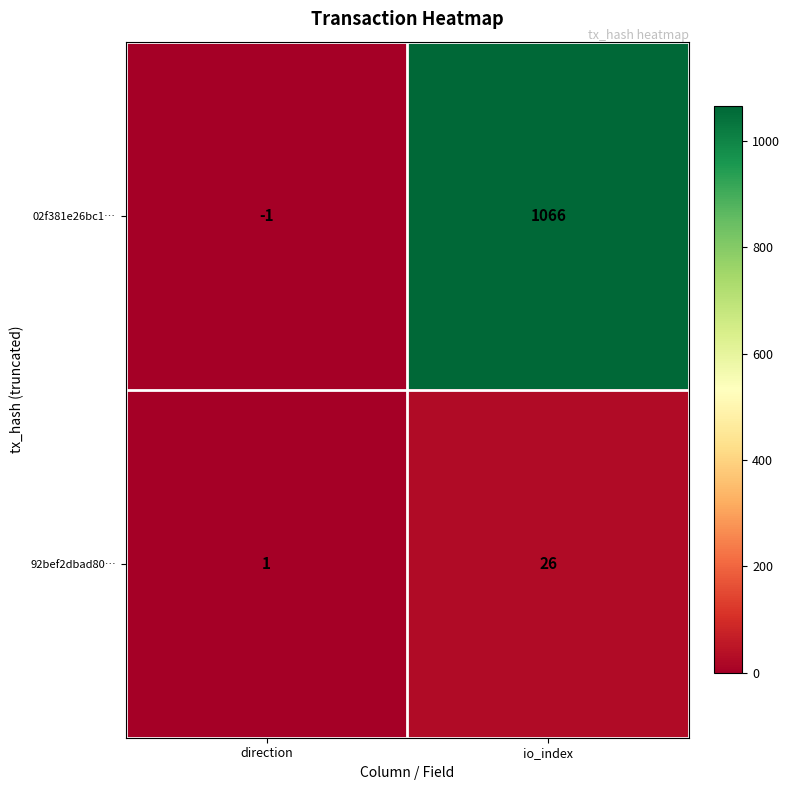

Reading left to right, transcribe all the data shown in this chart.

02f381e26bc1…: -1	1066
92bef2dbad80…: 1	26